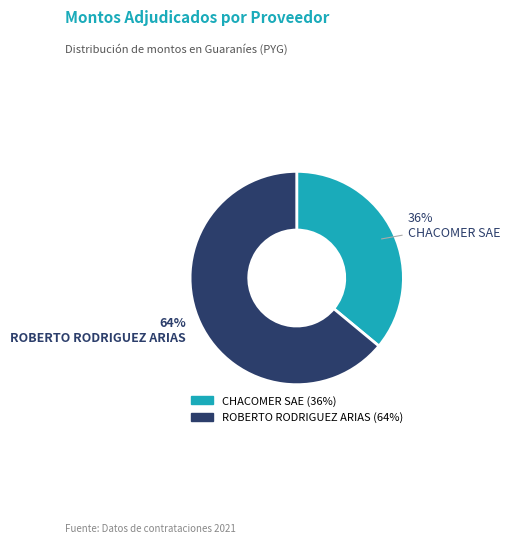

Is there any slice that represents more than half of the pie?

Yes